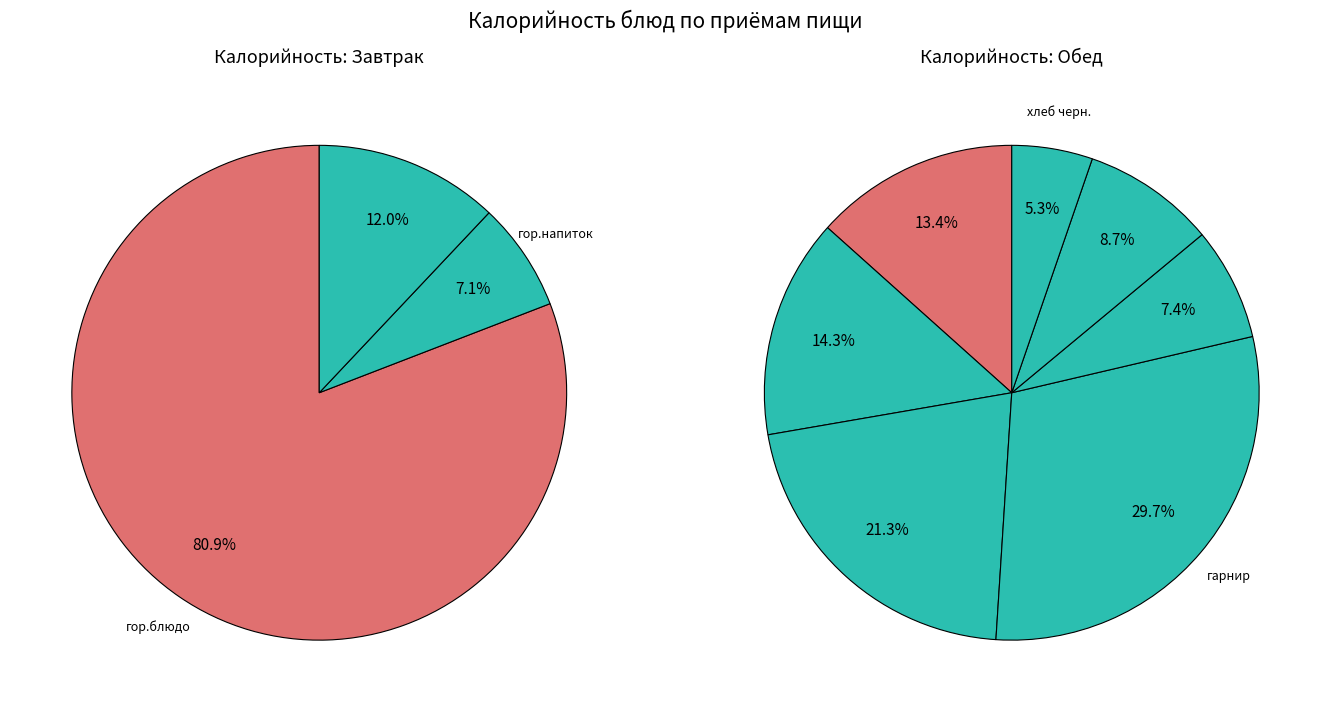

Count the number of slices in the pie.

10